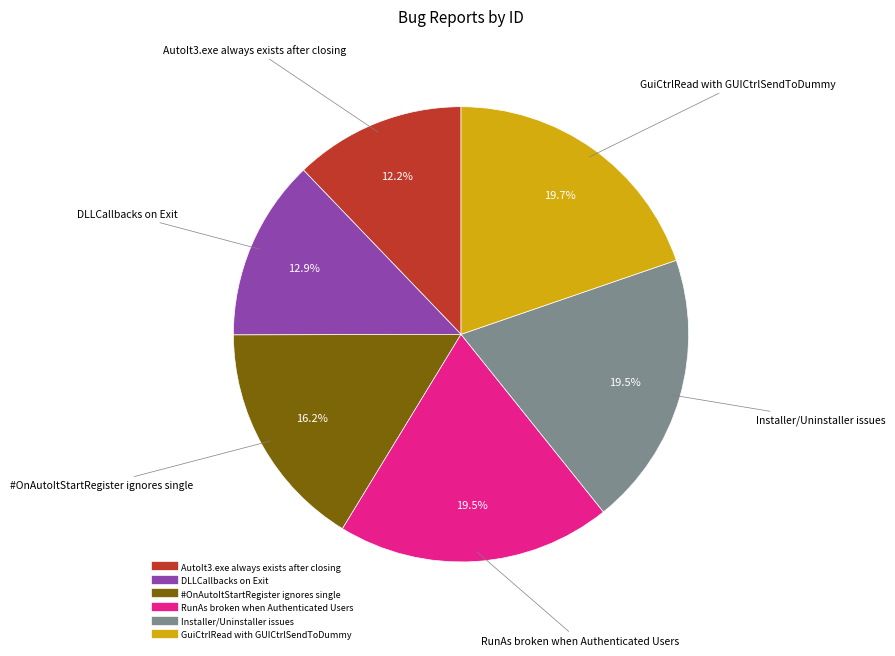

Is it true that DLLCallbacks on Exit is 13% of the pie?

True